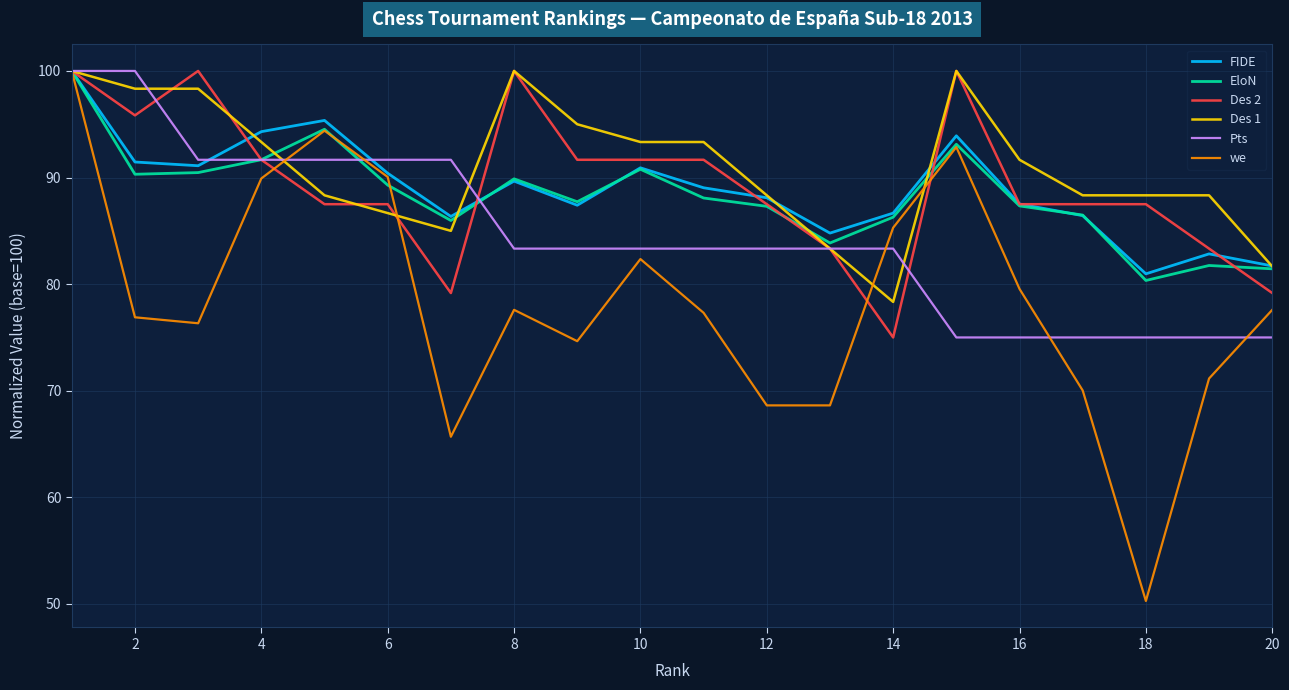

Which series has the largest range (max minus min)?

we